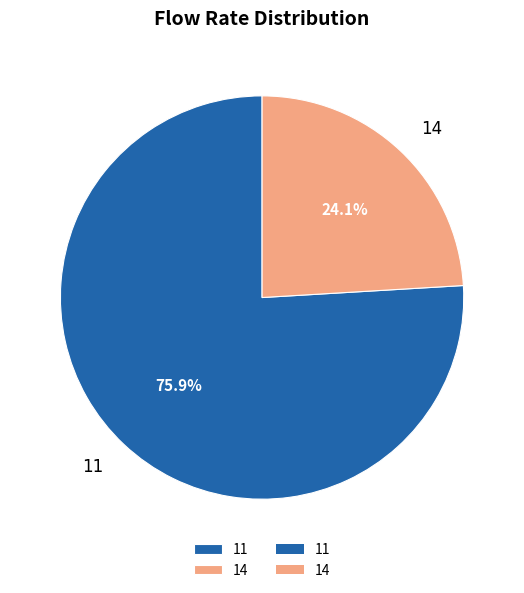

Is 14 the majority of the pie?

No